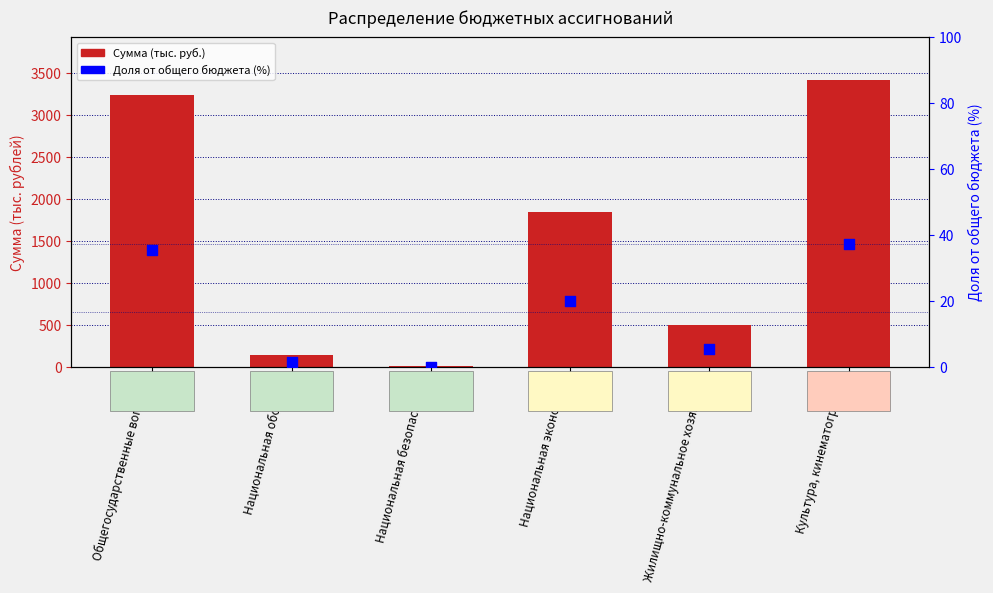

At how many categories does at least one series exceed 2449?

2